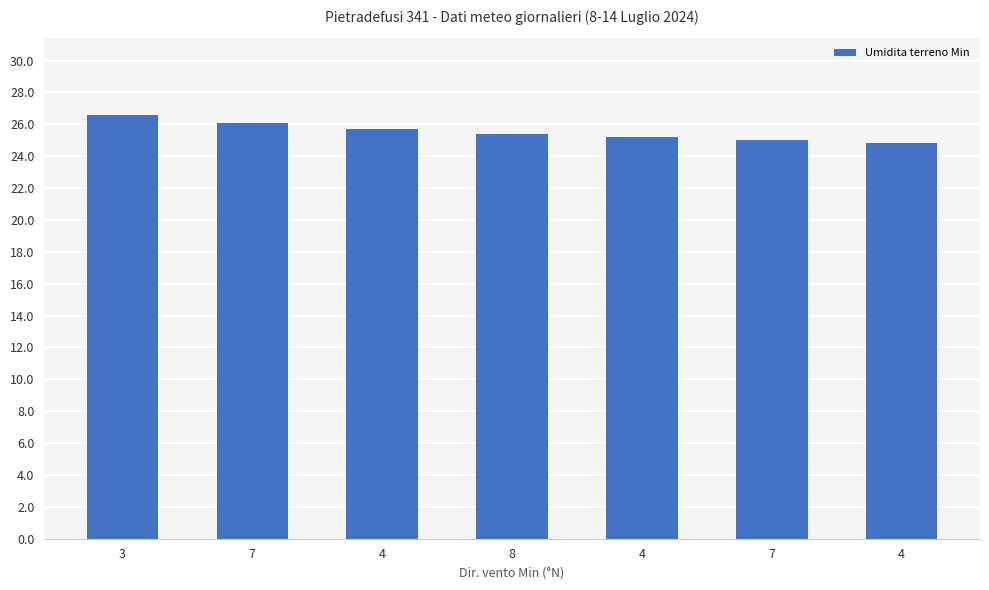

Reading right to left, what are all the values shown in this chart?

4=24.8	7=25.0	4=25.2	8=25.4	4=25.7	7=26.1	3=26.6